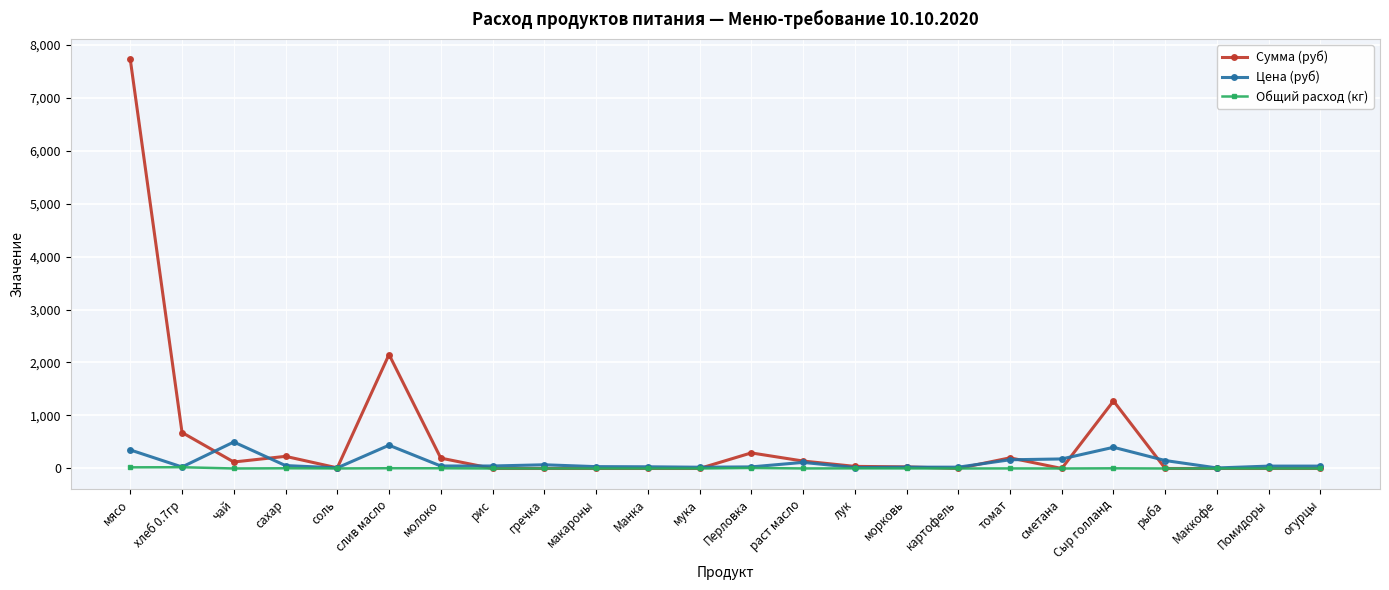

At which label is Сумма (руб) closest to 3858?

слив масло